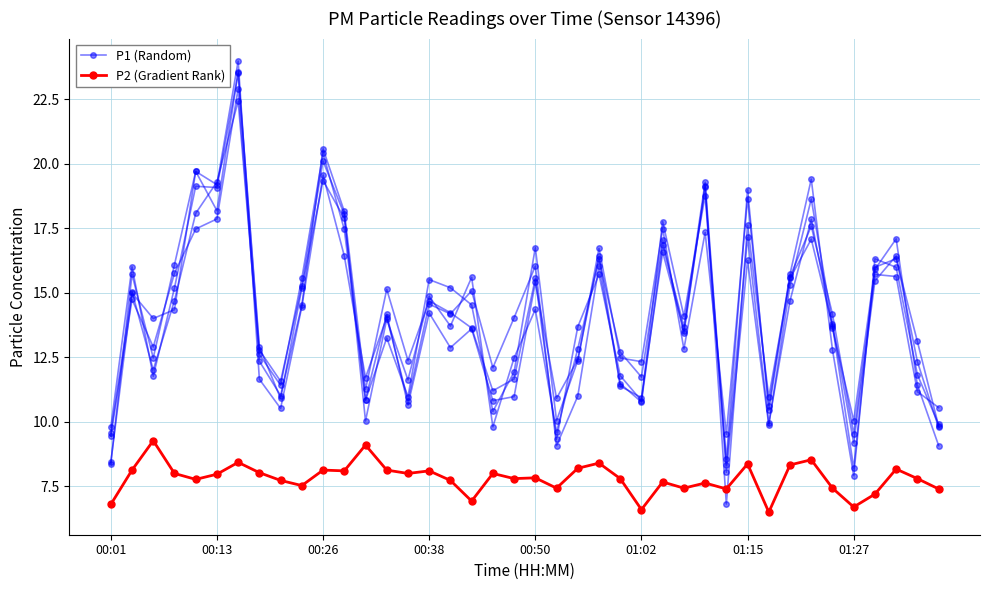

Does the chart have visible grid lines?

Yes